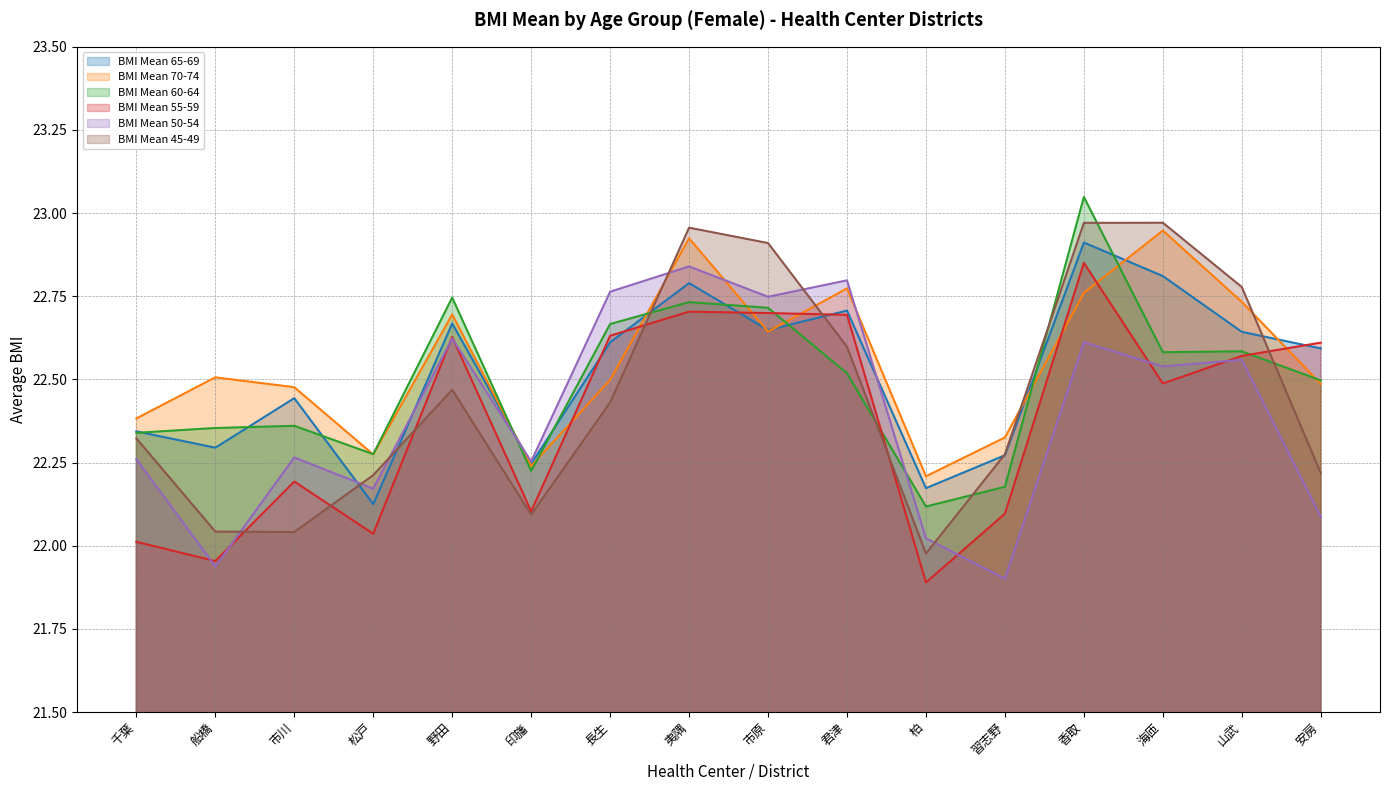

Rank the categories by BMI Mean 55-59 value from highest to lowest.

香取, 夷隅, 市原, 君津, 長生, 野田, 安房, 山武, 海匝, 市川, 印旛, 習志野, 松戸, 千葉, 船橋, 柏